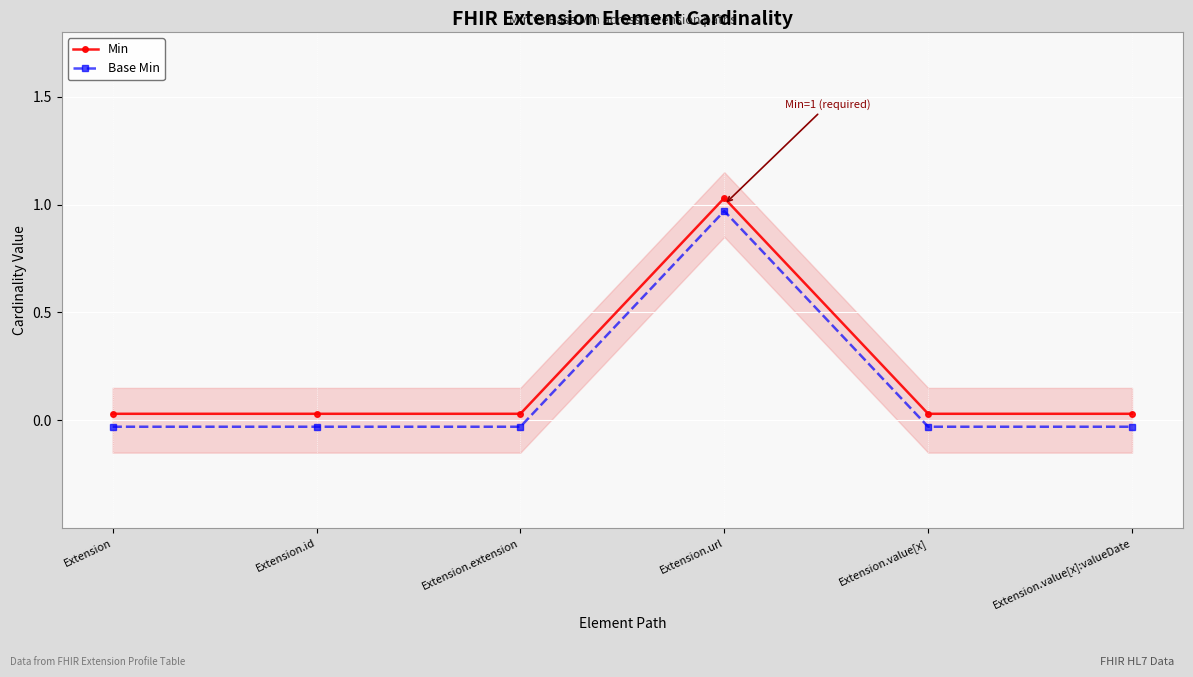

What is the difference between the highest and lowest values at Extension.value[x]?

0.1